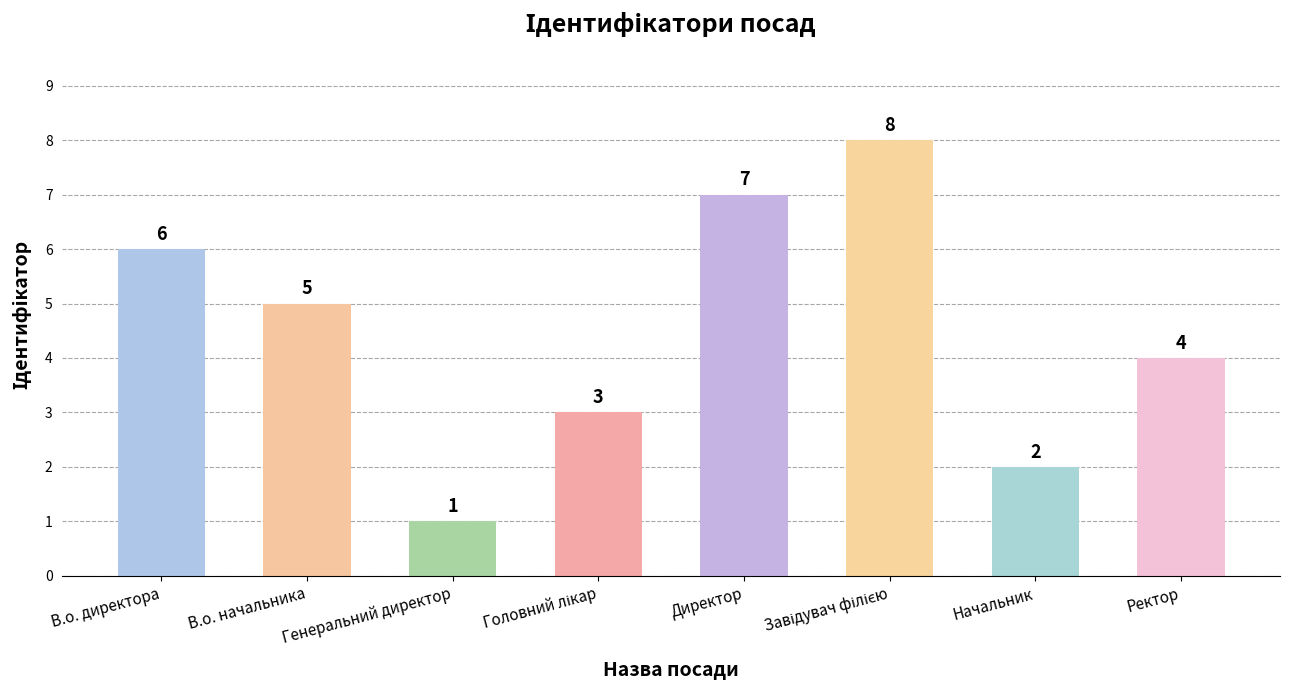

What is the label of the 1st bar from the right?

Ректор